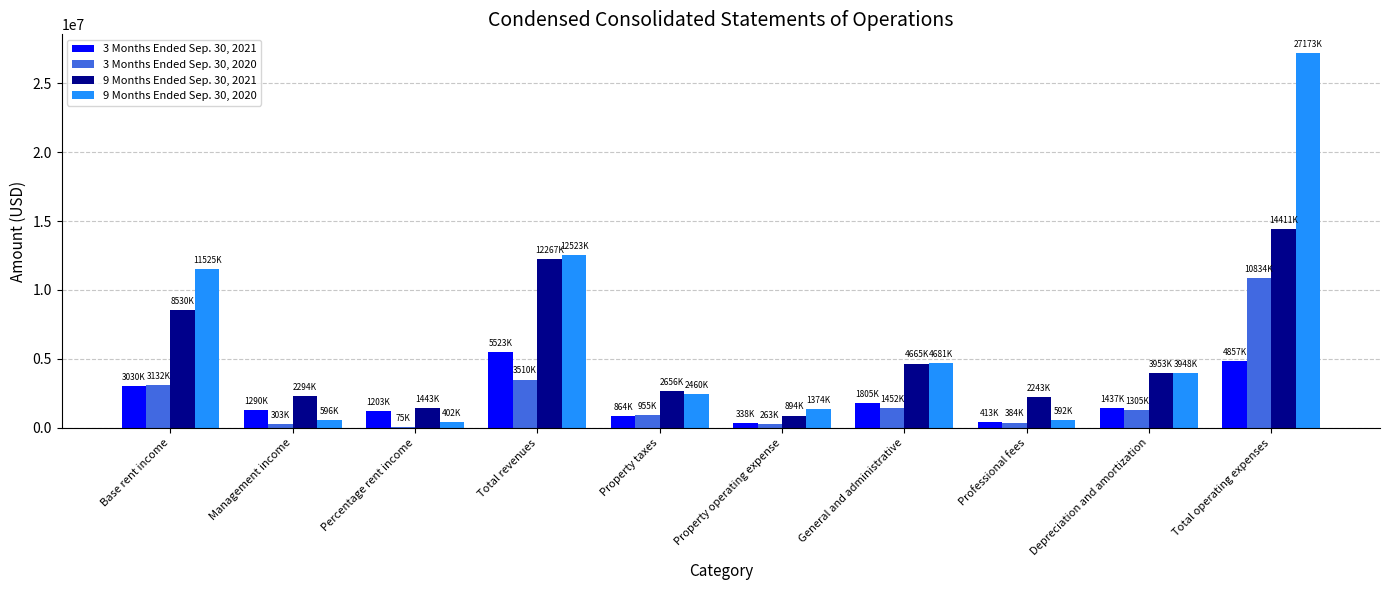

What are all the series names shown in the legend?

3 Months Ended Sep. 30, 2021, 3 Months Ended Sep. 30, 2020, 9 Months Ended Sep. 30, 2021, 9 Months Ended Sep. 30, 2020